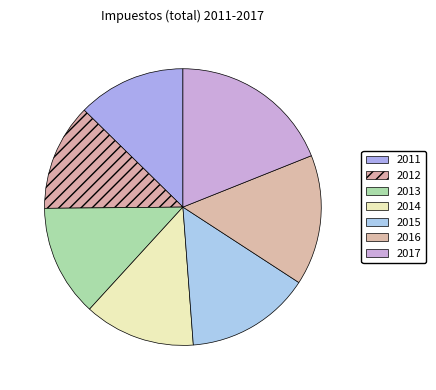

How many slices are in this pie chart?

7